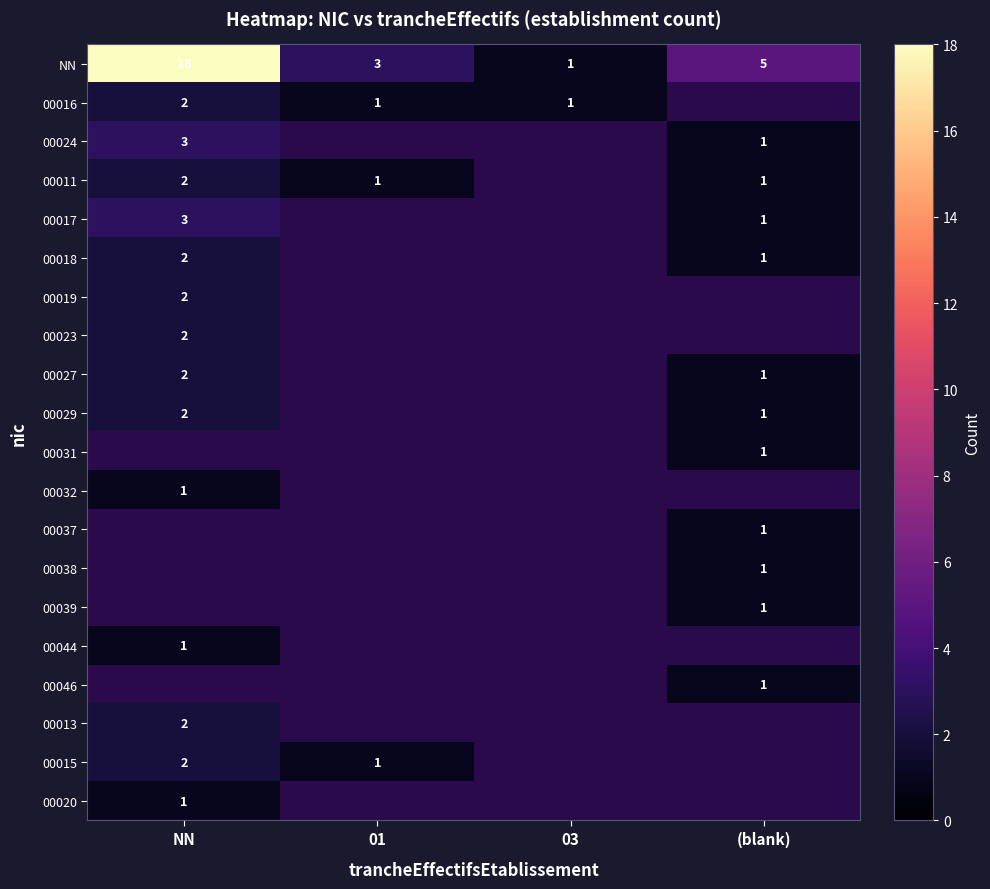

At which label does NN reach its minimum?

03